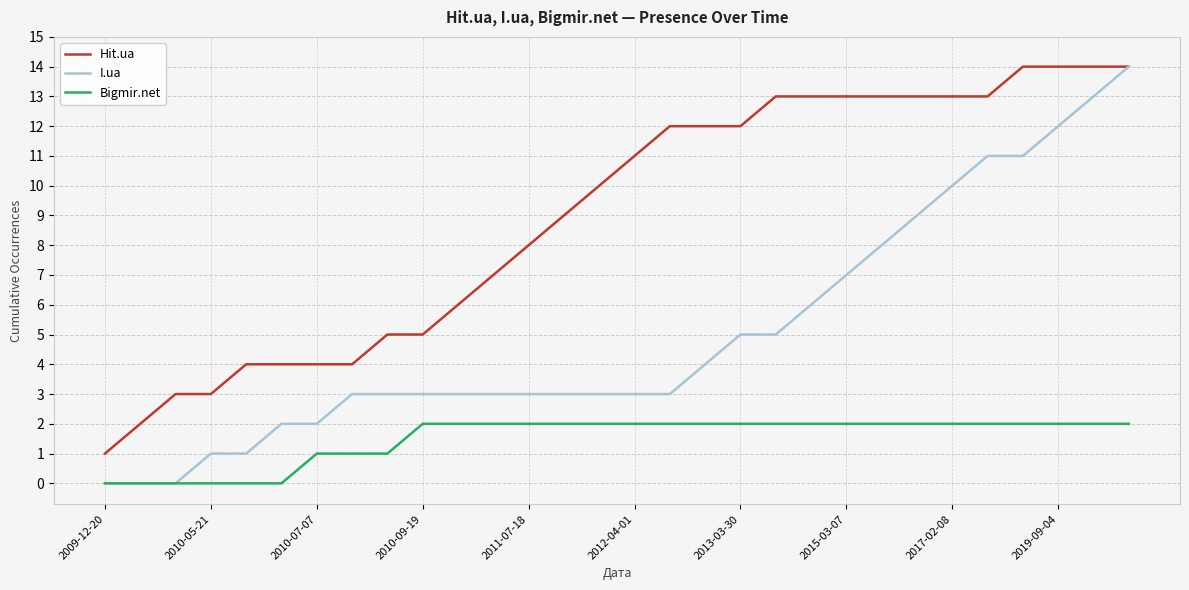

Which series has the largest total across all categories?

Hit.ua